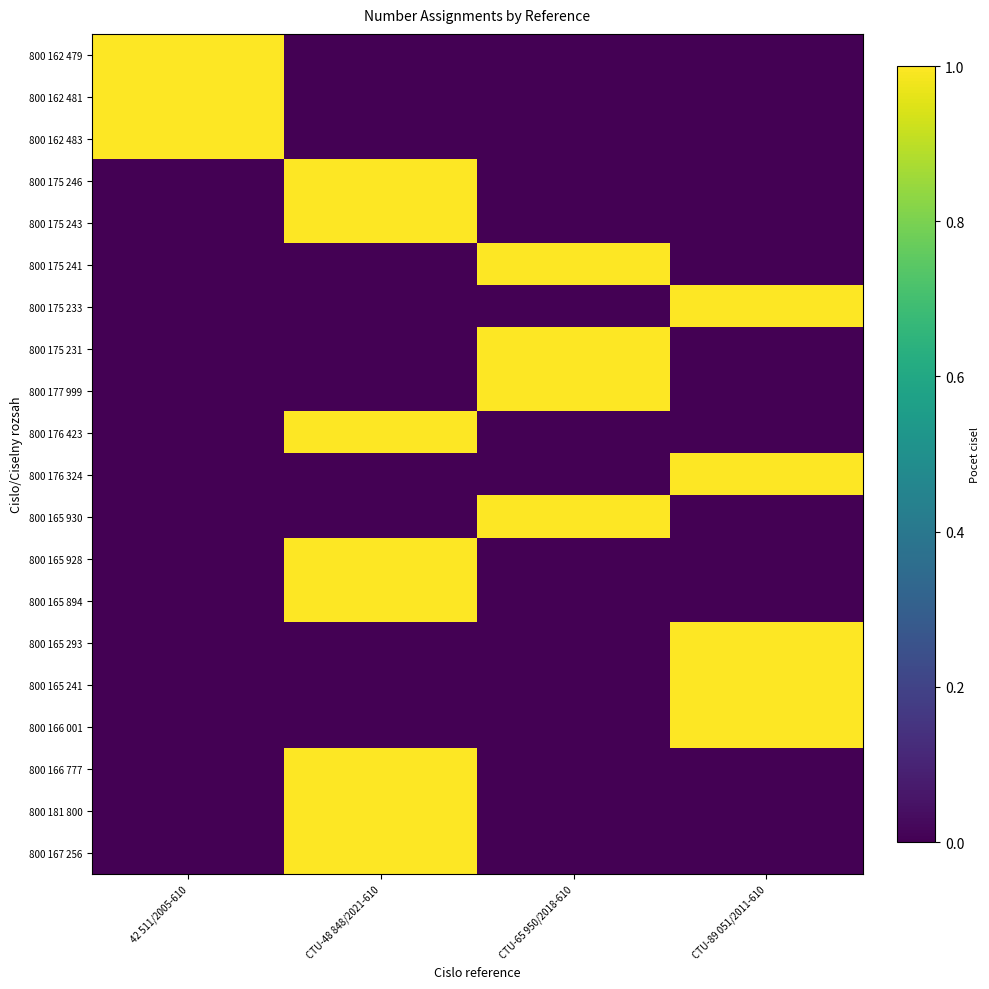

Which label corresponds to the largest value in the chart?

42 511/2005-610